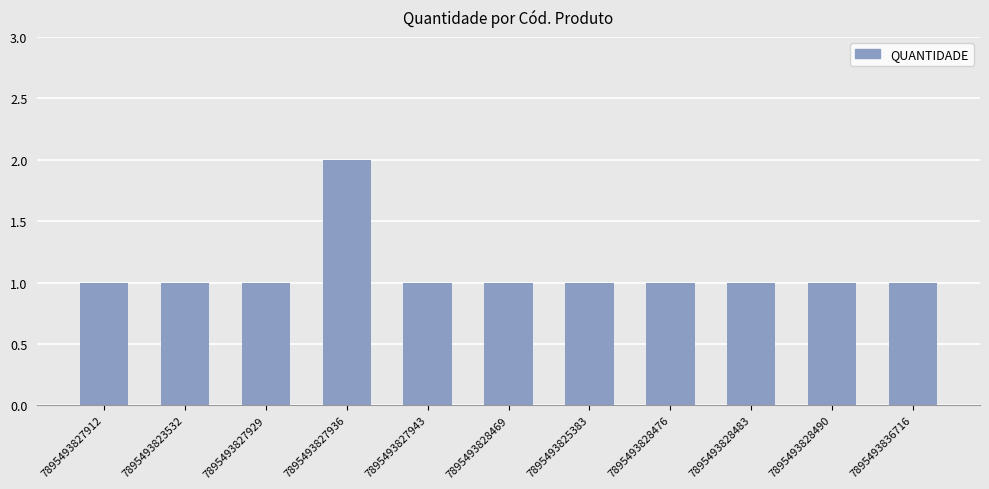

What is the ratio of the value at 7895493827912 to the value at 7895493827936?

0.5